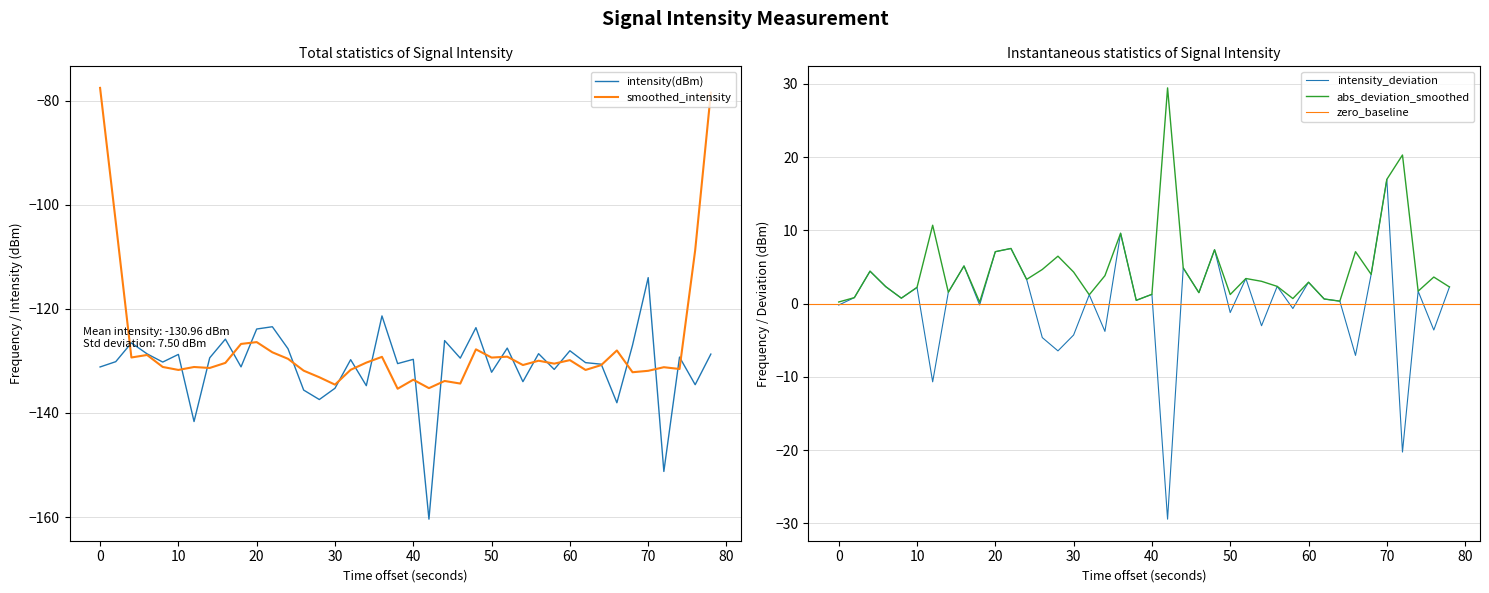

How many interior local peaks (higher than both neighbors) does the data have?

14